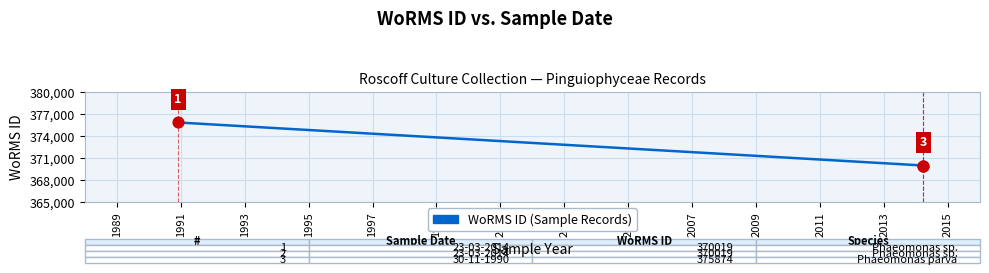

Approximately how many times larger is the value at 1989 compared to 1993?

1.0